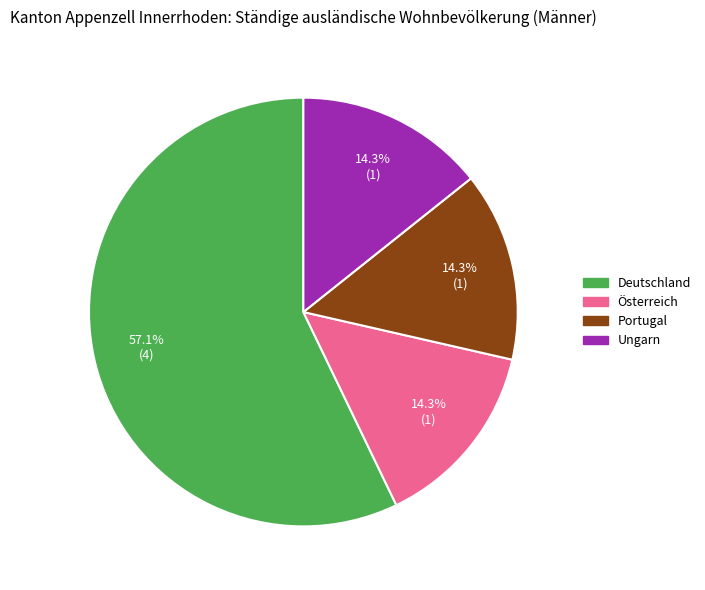

Approximately how many times larger is the value at Deutschland compared to Österreich?

4.0